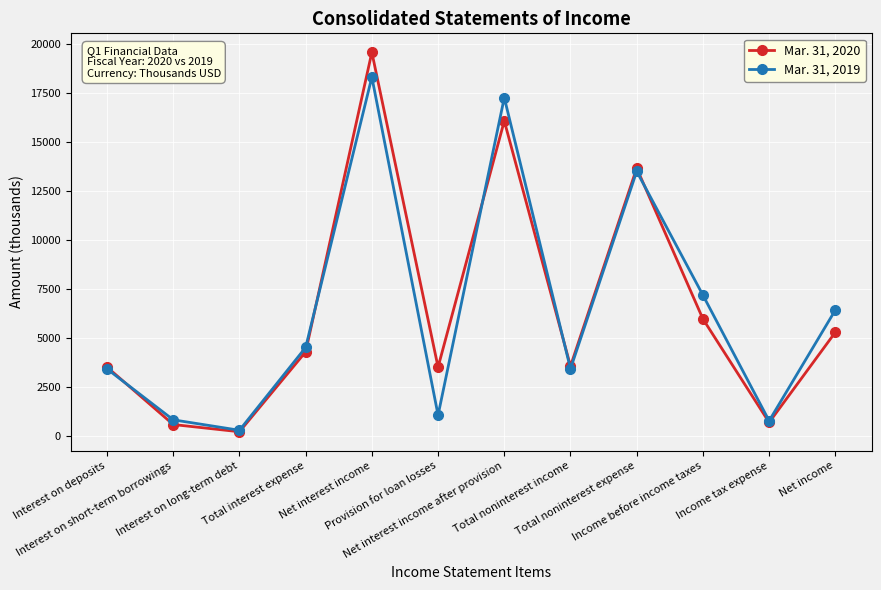

What is the value of the Mar. 31, 2019 point at the 8th from the left?

3416